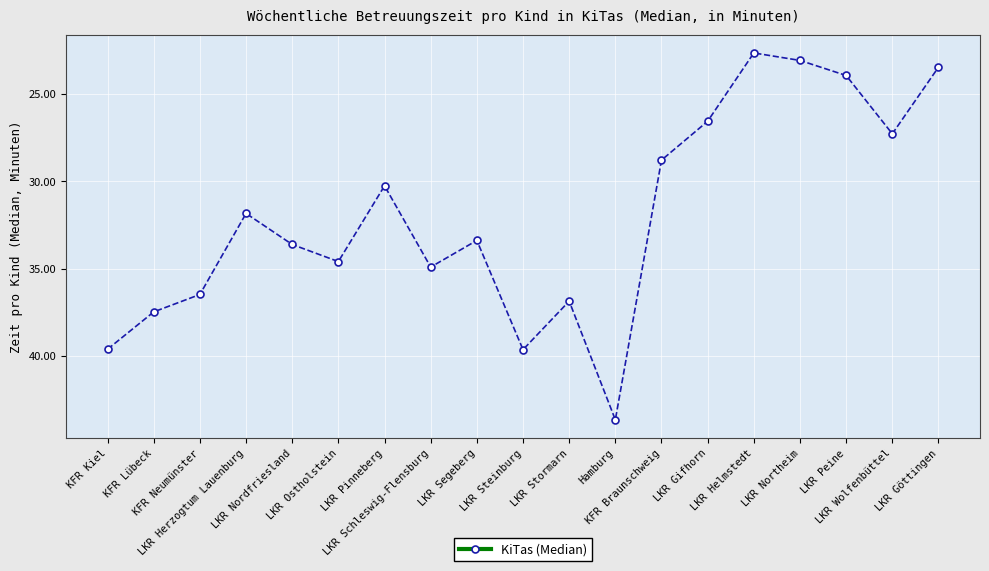

Which label corresponds to the largest value in the chart?

Hamburg